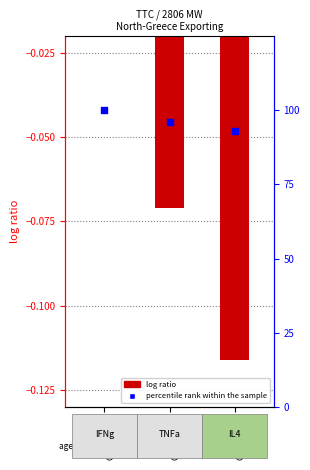

Which series has the largest Y range (max minus min)?

percentile rank within the sample